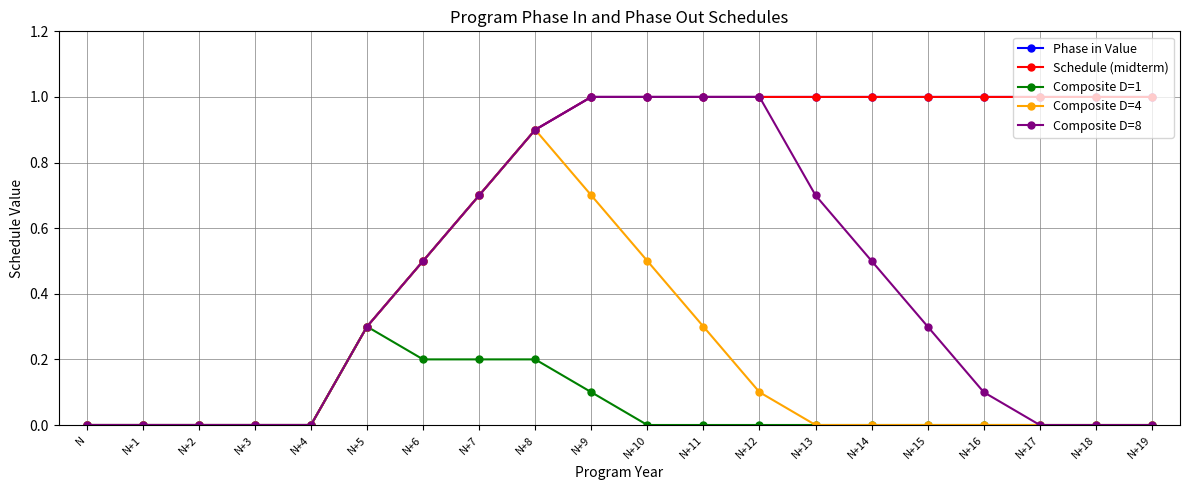

True or false: Composite D=4 has a value of 0.3 at N+10.

False